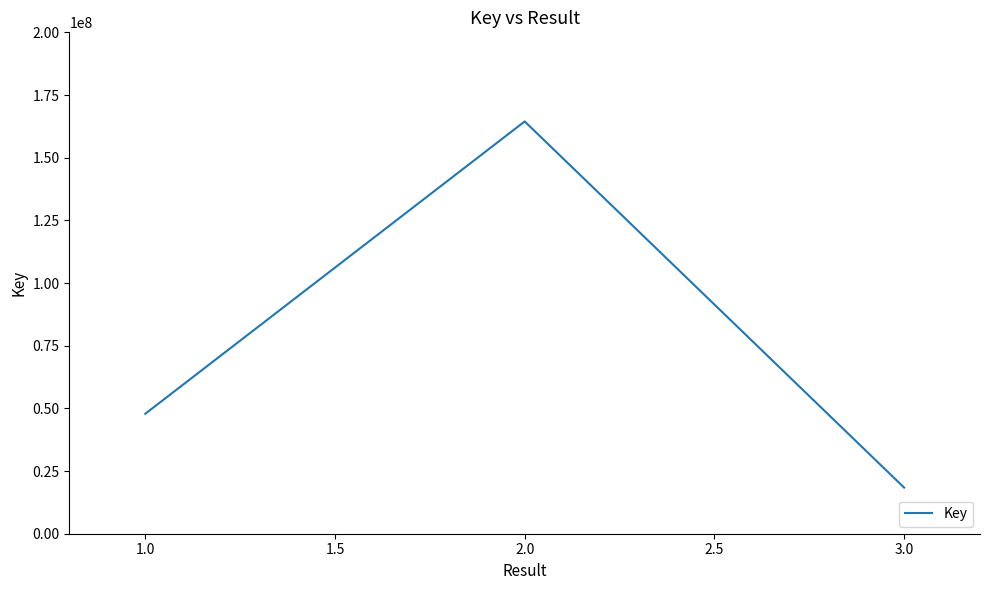

Reading right to left, extract all data points from this chart.

18397895	164451313	47857513